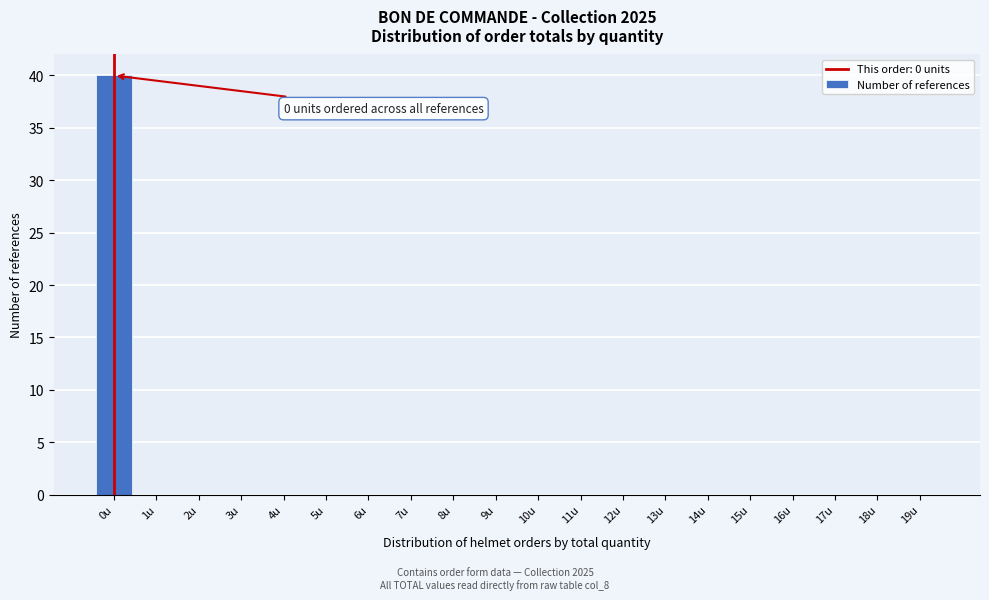

Reading left to right, list all the values displayed in this chart.

0u=40	1u=0	2u=0	3u=0	4u=0	5u=0	6u=0	7u=0	8u=0	9u=0	10u=0	11u=0	12u=0	13u=0	14u=0	15u=0	16u=0	17u=0	18u=0	19u=0